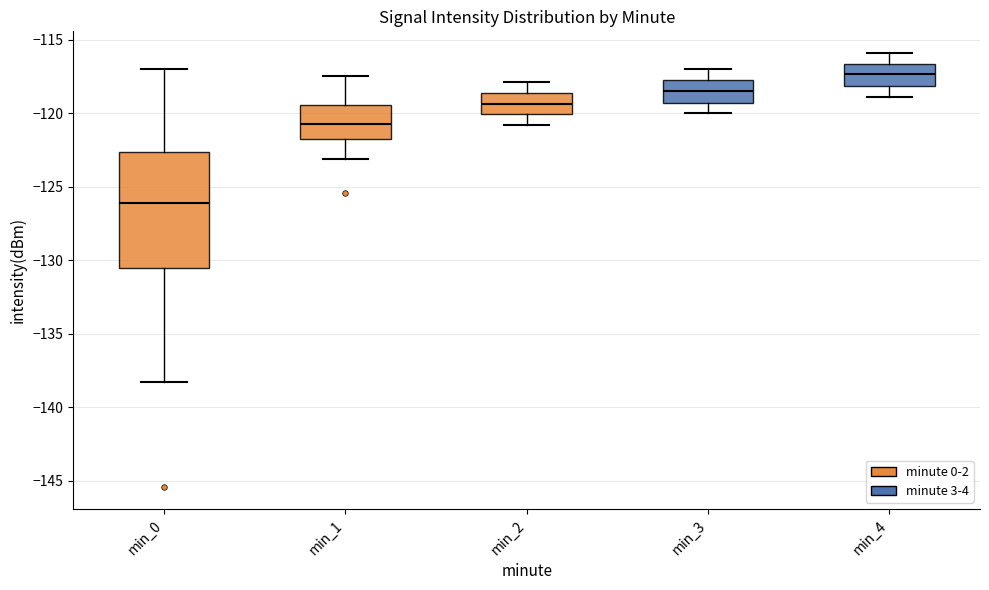

Reading left to right, read every box against the y-axis: the position of its median line, the range the box covers, and the ends of its whiskers. The values are not printed on the chart, so give them approximately, as read against the axis.

min_0: median -126.0, box -130.5 to -122.5, whiskers -138.5 to -117.0
min_1: median -120.5, box -121.5 to -119.5, whiskers -123.0 to -117.5
min_2: median -119.5, box -120.0 to -118.5, whiskers -121.0 to -118.0
min_3: median -118.5, box -119.5 to -117.5, whiskers -120.0 to -117.0
min_4: median -117.5, box -118.0 to -116.5, whiskers -119.0 to -116.0